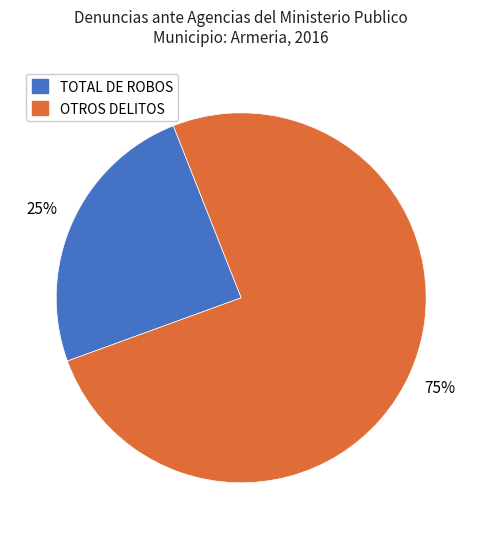

How many segments does this pie chart have?

2